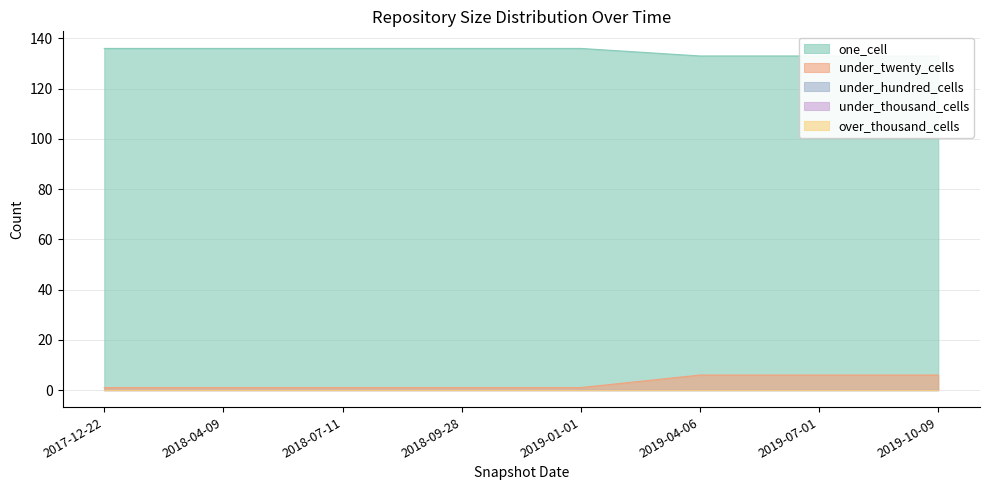

What is the value of the under_twenty_cells point at the 2nd from the left?

1